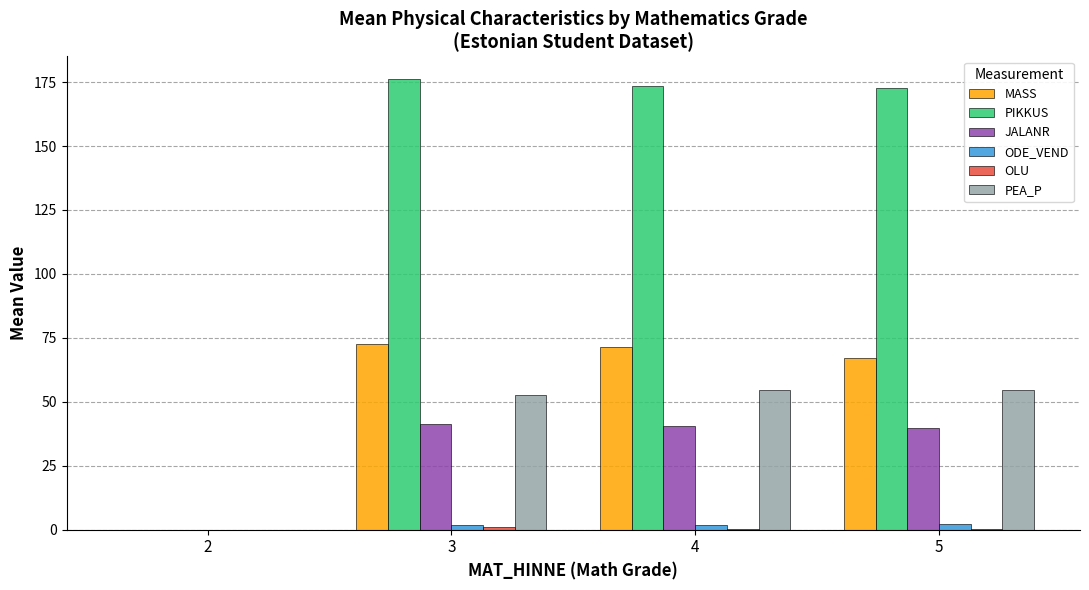

What is the highest value of the JALANR series?

41.3